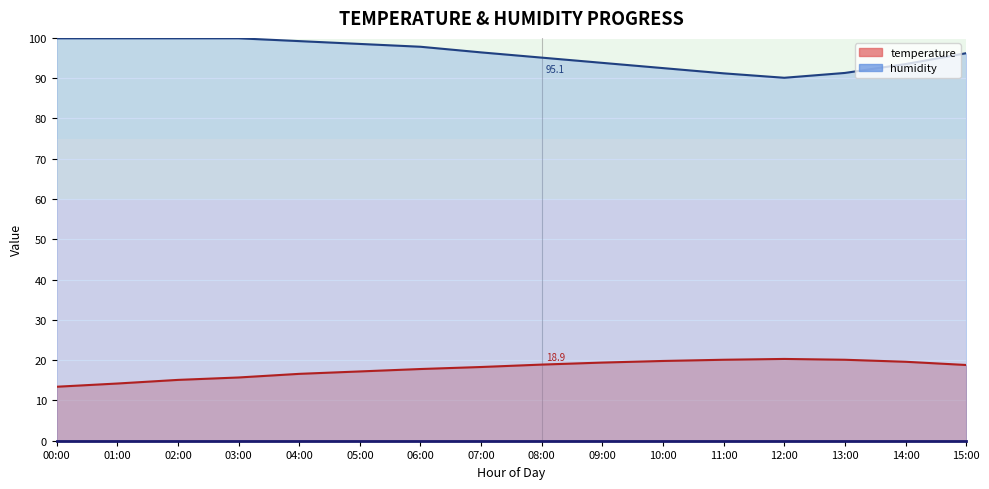

Reading left to right, transcribe all the data shown in this chart.

temperature: 00:00=13.4	01:00=14.2	02:00=15.1	03:00=15.7	04:00=16.6	05:00=17.2	06:00=17.8	07:00=18.3	08:00=18.9	09:00=19.4	10:00=19.8	11:00=20.1	12:00=20.3	13:00=20.1	14:00=19.6	15:00=18.8
humidity: 00:00=99.9	01:00=99.9	02:00=99.9	03:00=99.9	04:00=99.2	05:00=98.5	06:00=97.8	07:00=96.4	08:00=95.1	09:00=93.8	10:00=92.5	11:00=91.2	12:00=90.1	13:00=91.3	14:00=93.5	15:00=96.2